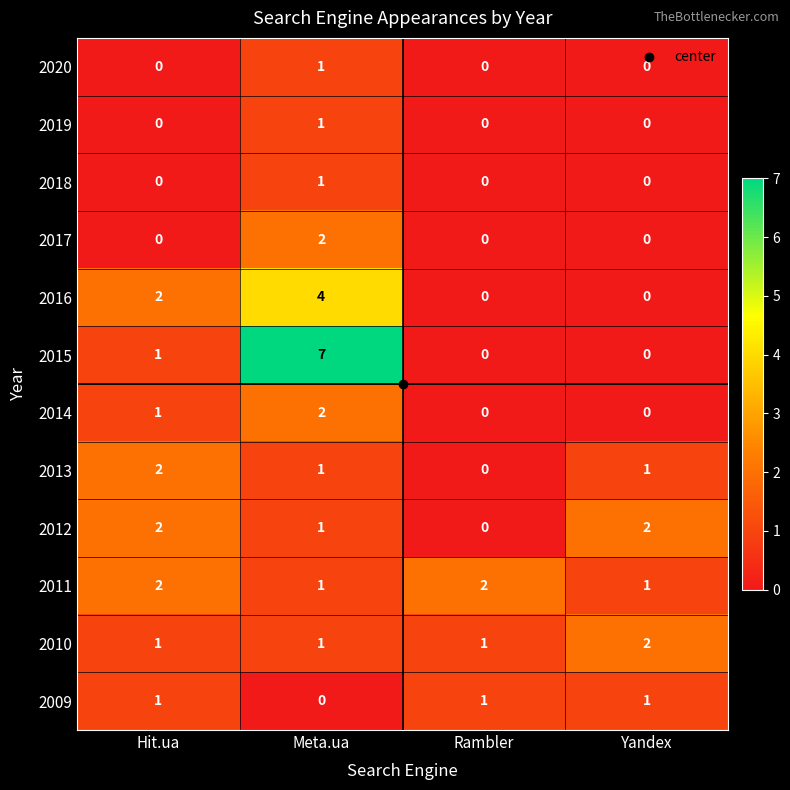

At how many categories does at least one series exceed 1?

4